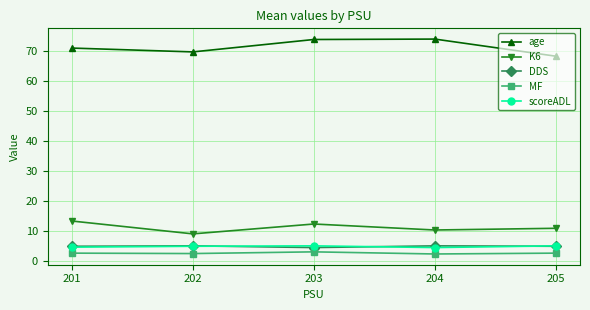

What is the average value of the DDS series?

5.0